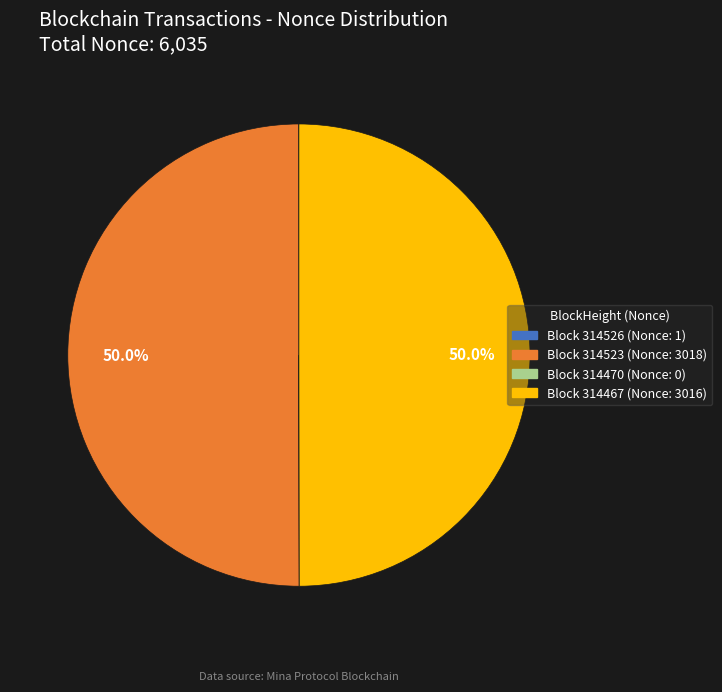

What is the smallest slice in the pie chart?

314470